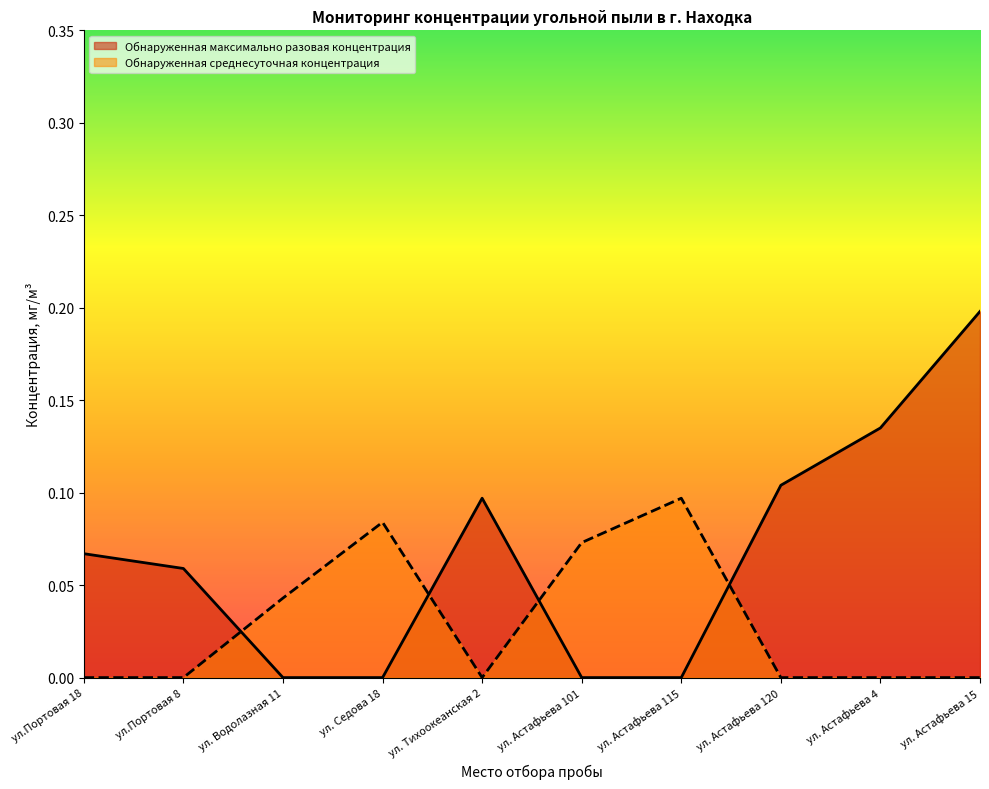

The value of Обнаруженная среднесуточная концентрация at ул. Астафьева 101 is 0.0. True or false?

False